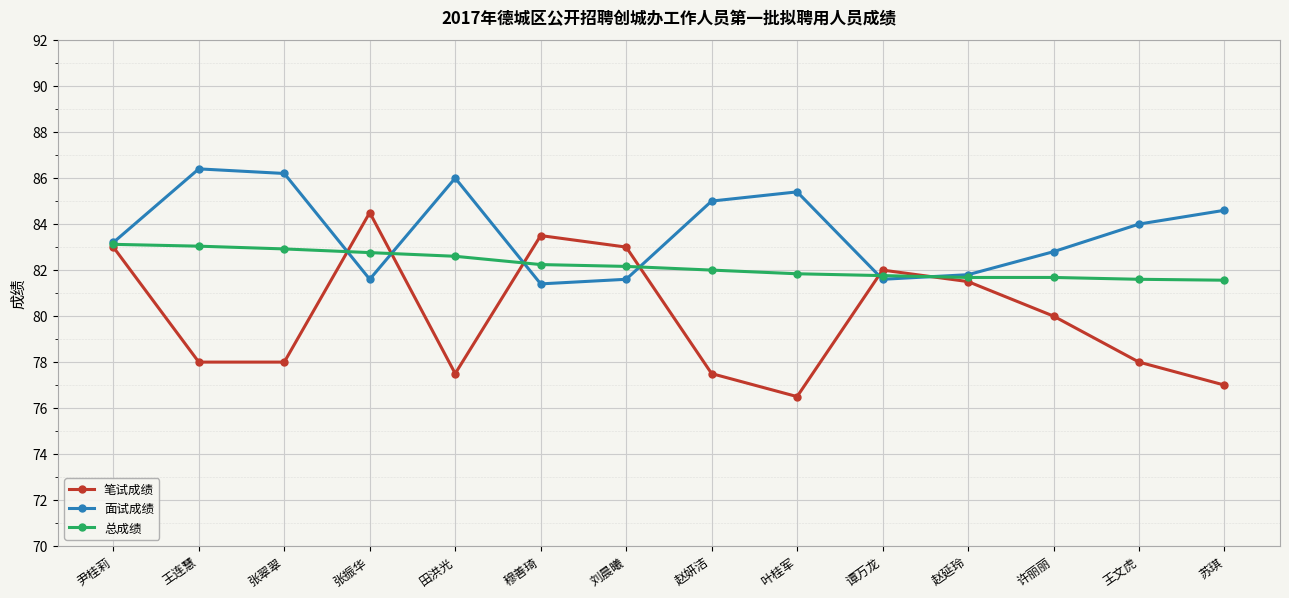

True or false: 面试成绩 has more than 1 points higher than both neighbors.

True